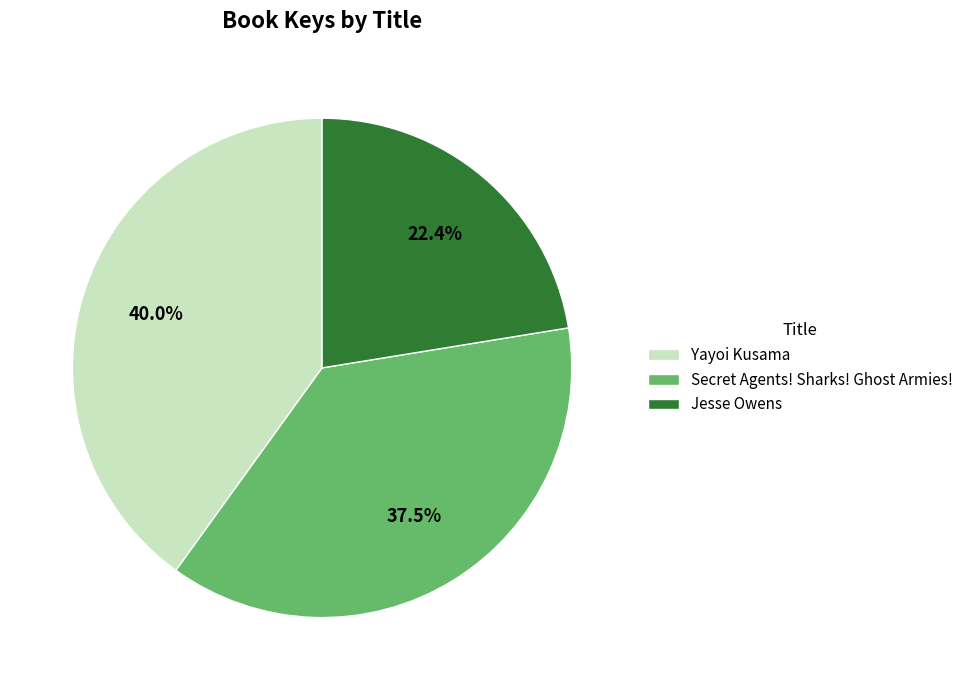

What is the ratio of the value at Secret Agents! Sharks! Ghost Armies! to the value at Jesse Owens?

1.7